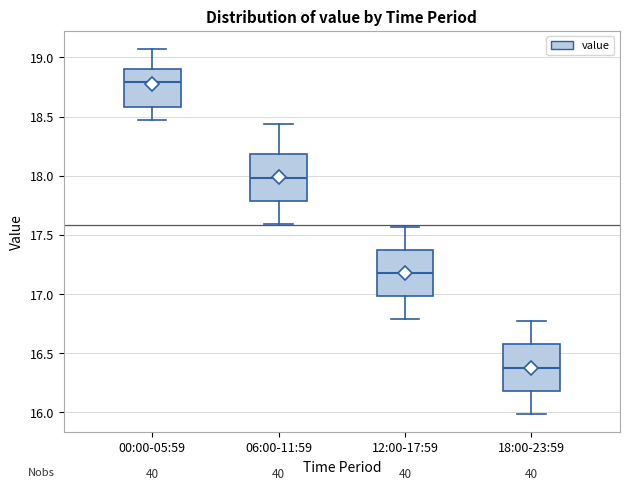

Which box's median line is the lowest?

18:00-23:59